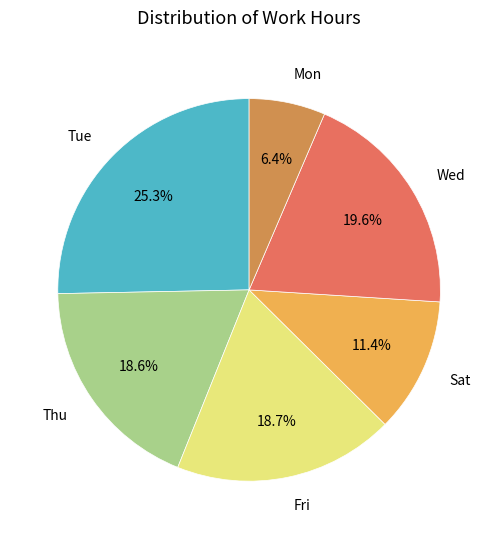

How many segments does this pie chart have?

6